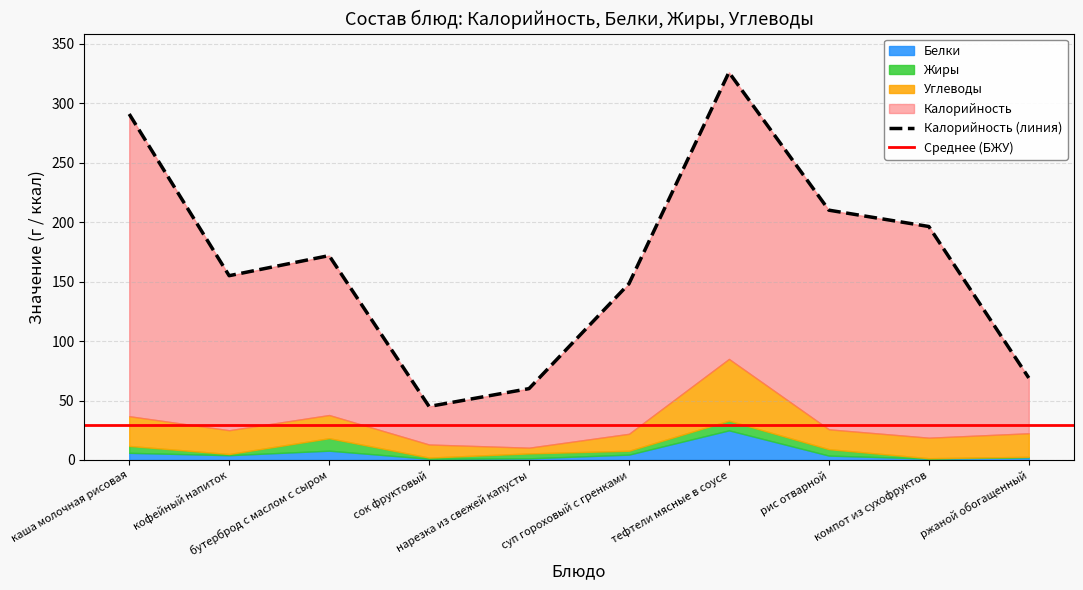

Does the chart have visible grid lines?

Yes